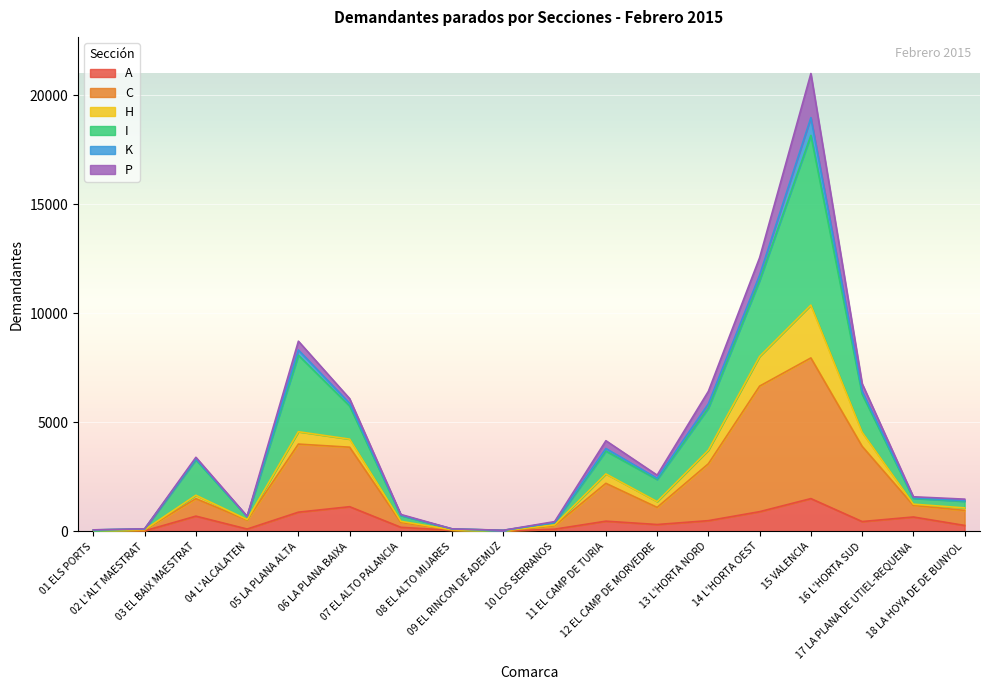

What is the highest value of the A series?

1505